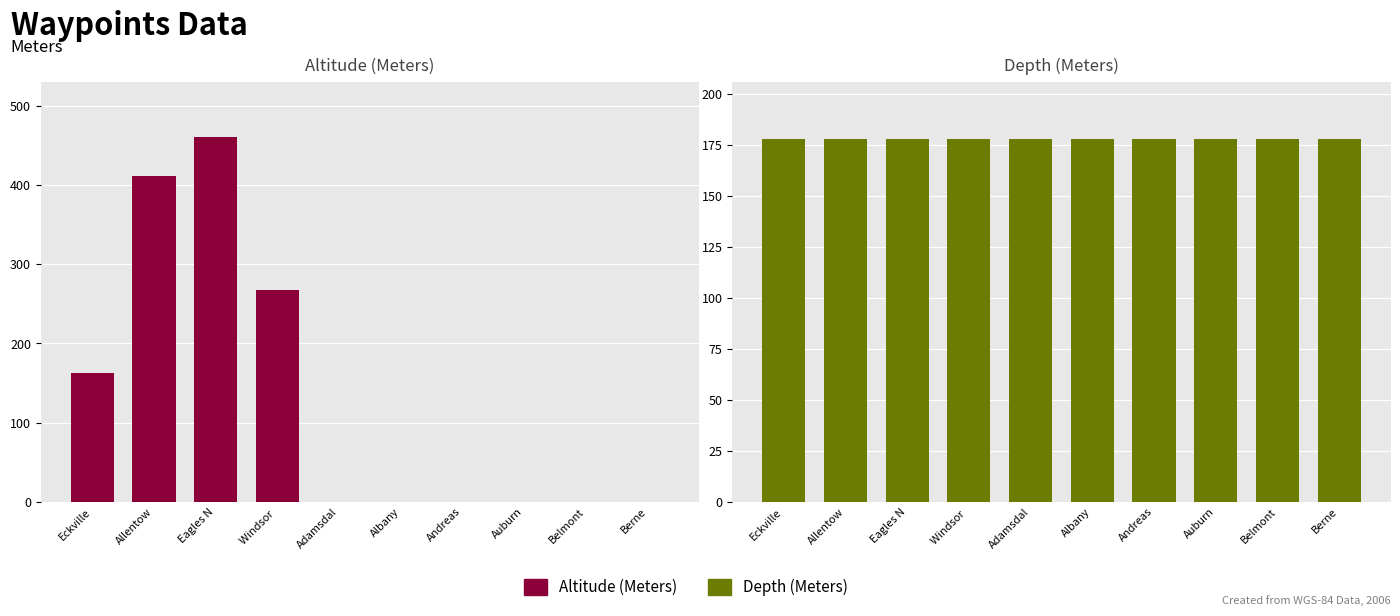

At which category is the sum across all series the highest?

Eagles N